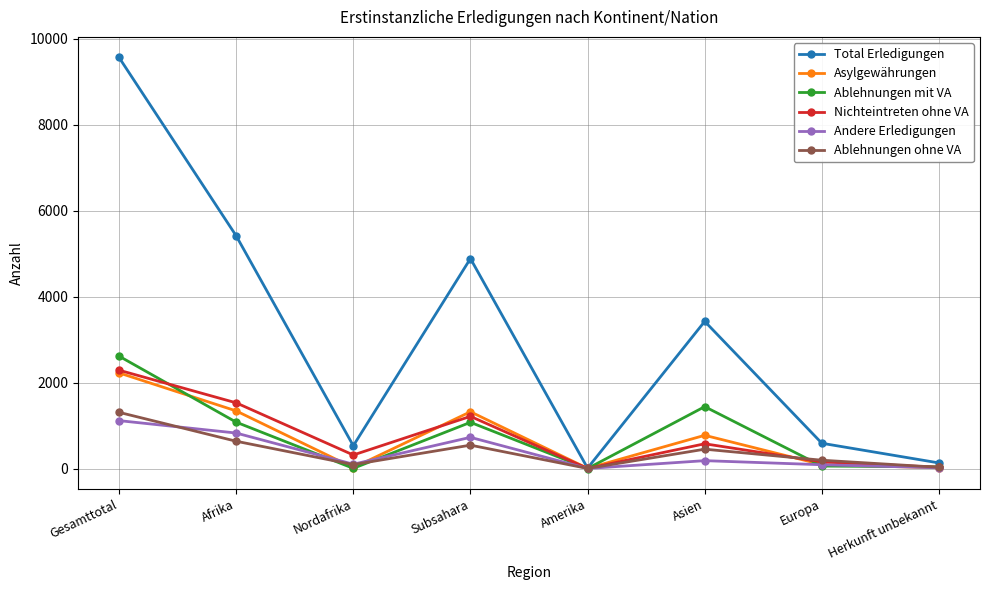

What is the difference between the second highest and second lowest values in the Ablehnungen ohne VA series?

607